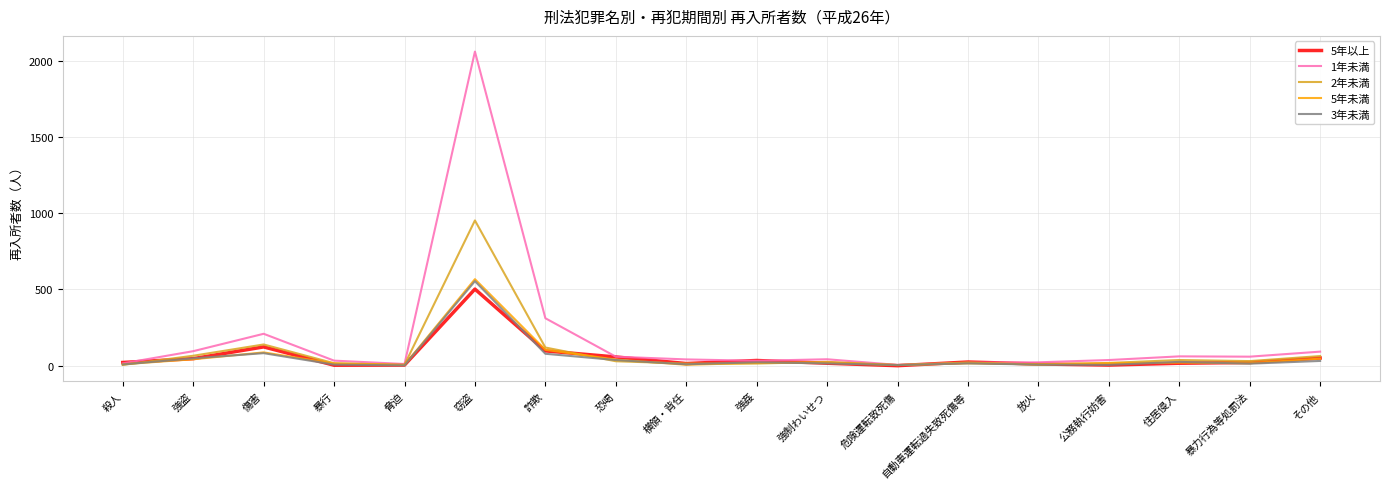

Read the 3年未満 value at 詐欺, to the nearest 10.

80